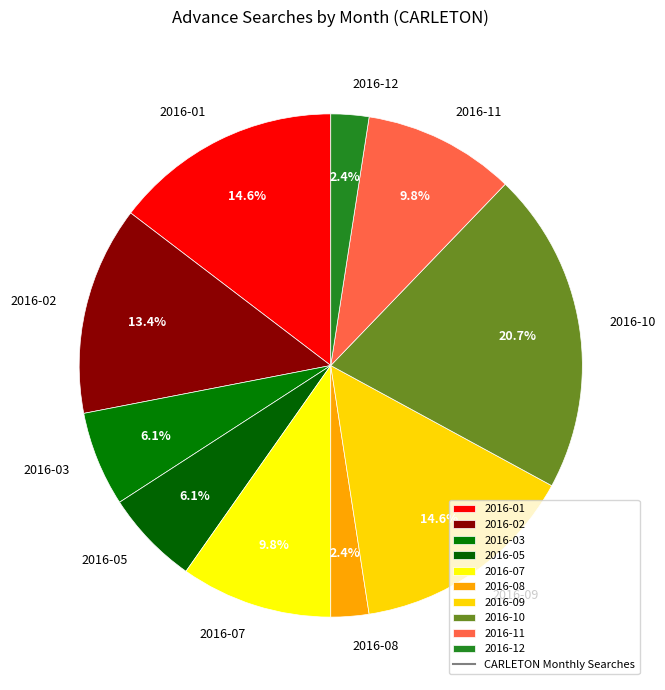

Which slice is the largest?

2016-10